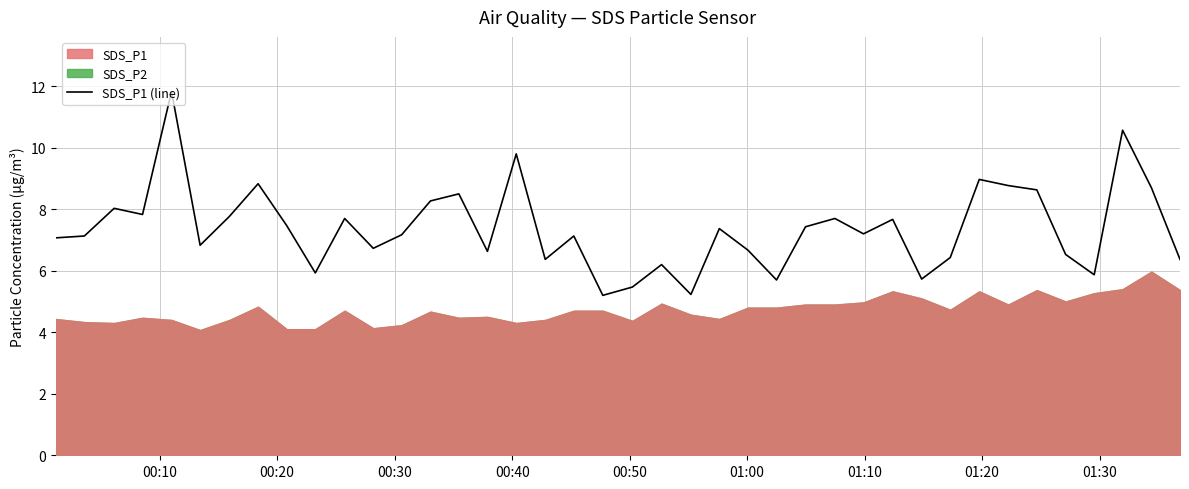

How many lines are shown in the chart?

1